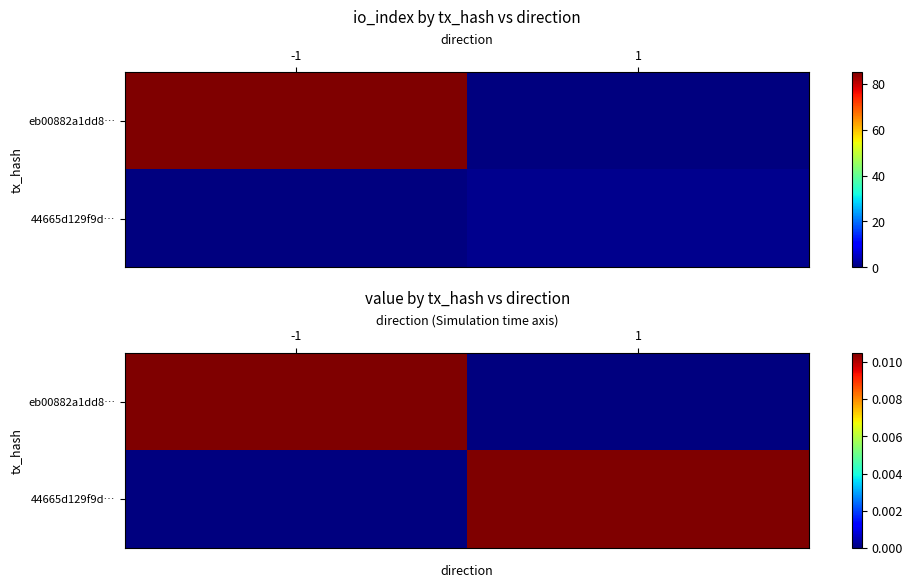

Between -1 and 1, which is larger?

-1